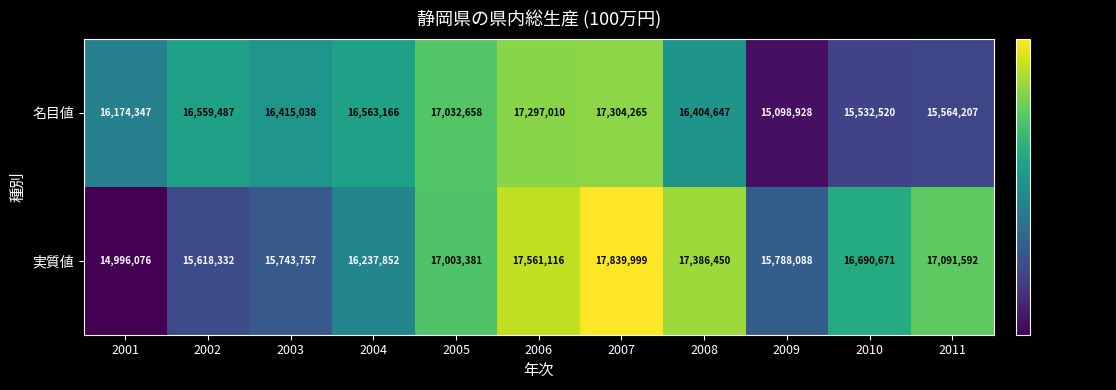

Reading right to left, extract all data points from this chart.

名目値: 2011=15564207	2010=15532520	2009=15098928	2008=16404647	2007=17304265	2006=17297010	2005=17032658	2004=16563166	2003=16415038	2002=16559487	2001=16174347
実質値: 2011=17091592	2010=16690671	2009=15788088	2008=17386450	2007=17839999	2006=17561116	2005=17003381	2004=16237852	2003=15743757	2002=15618332	2001=14996076